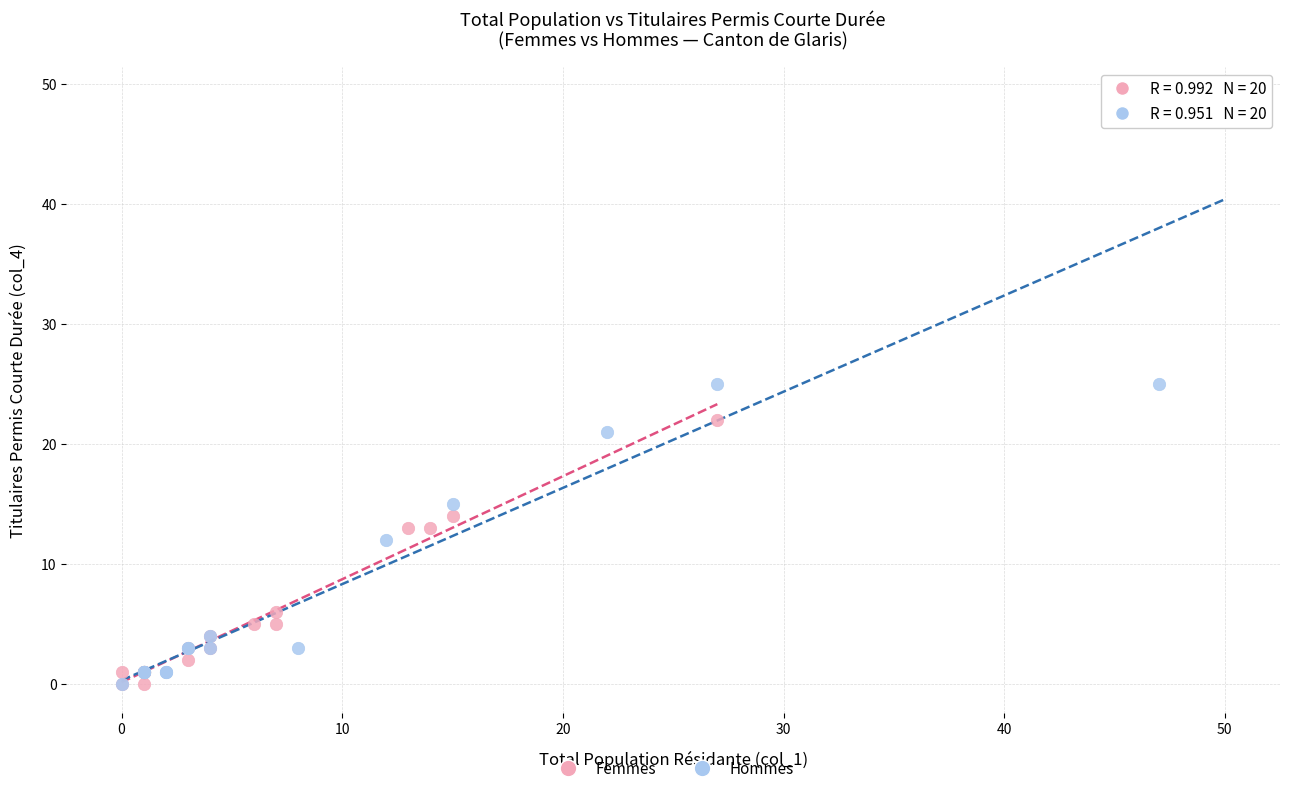

Which series reaches the maximum Y coordinate?

Hommes